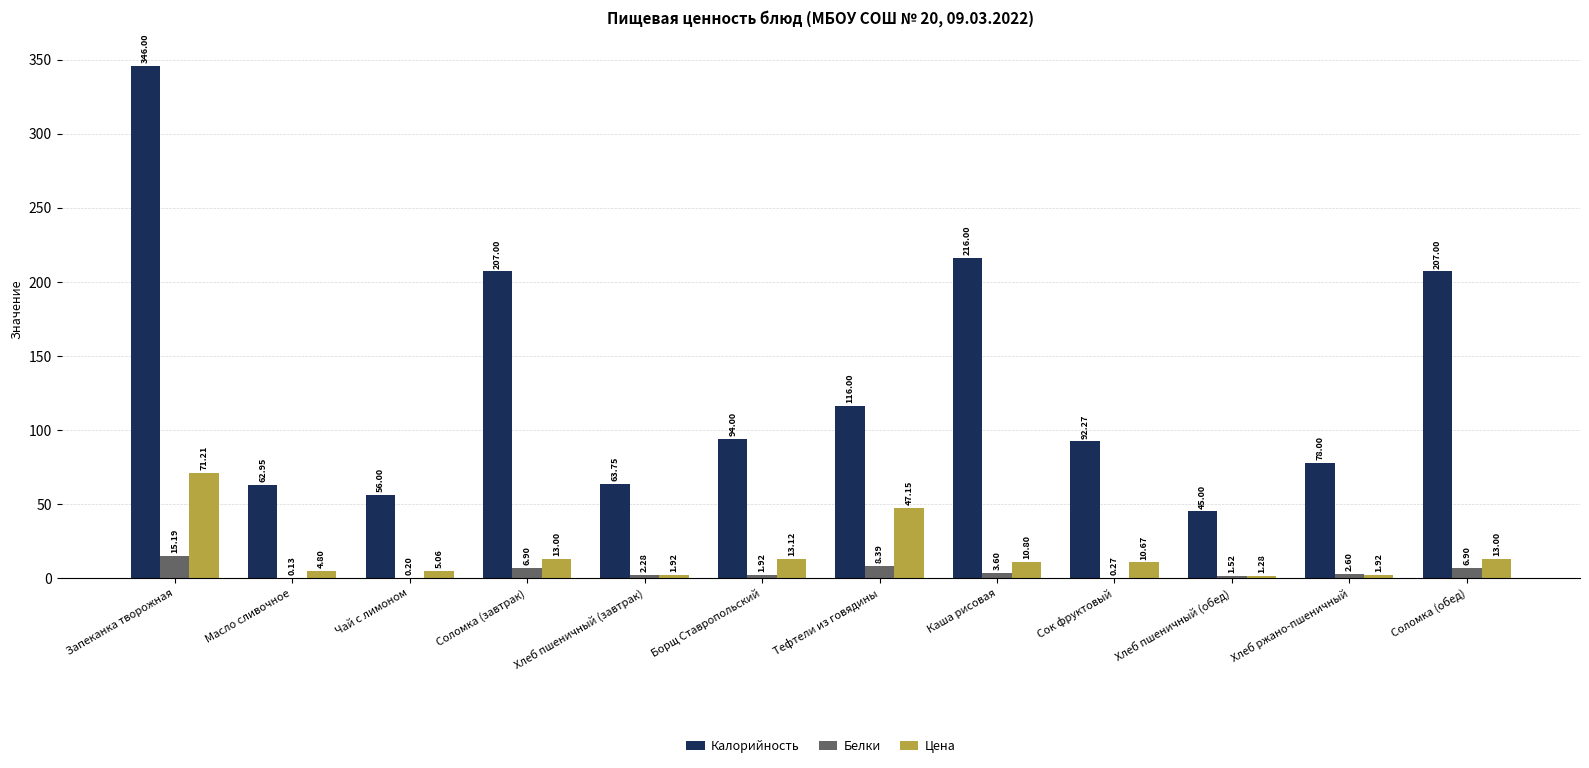

At which category is the sum across all series the highest?

Запеканка творожная